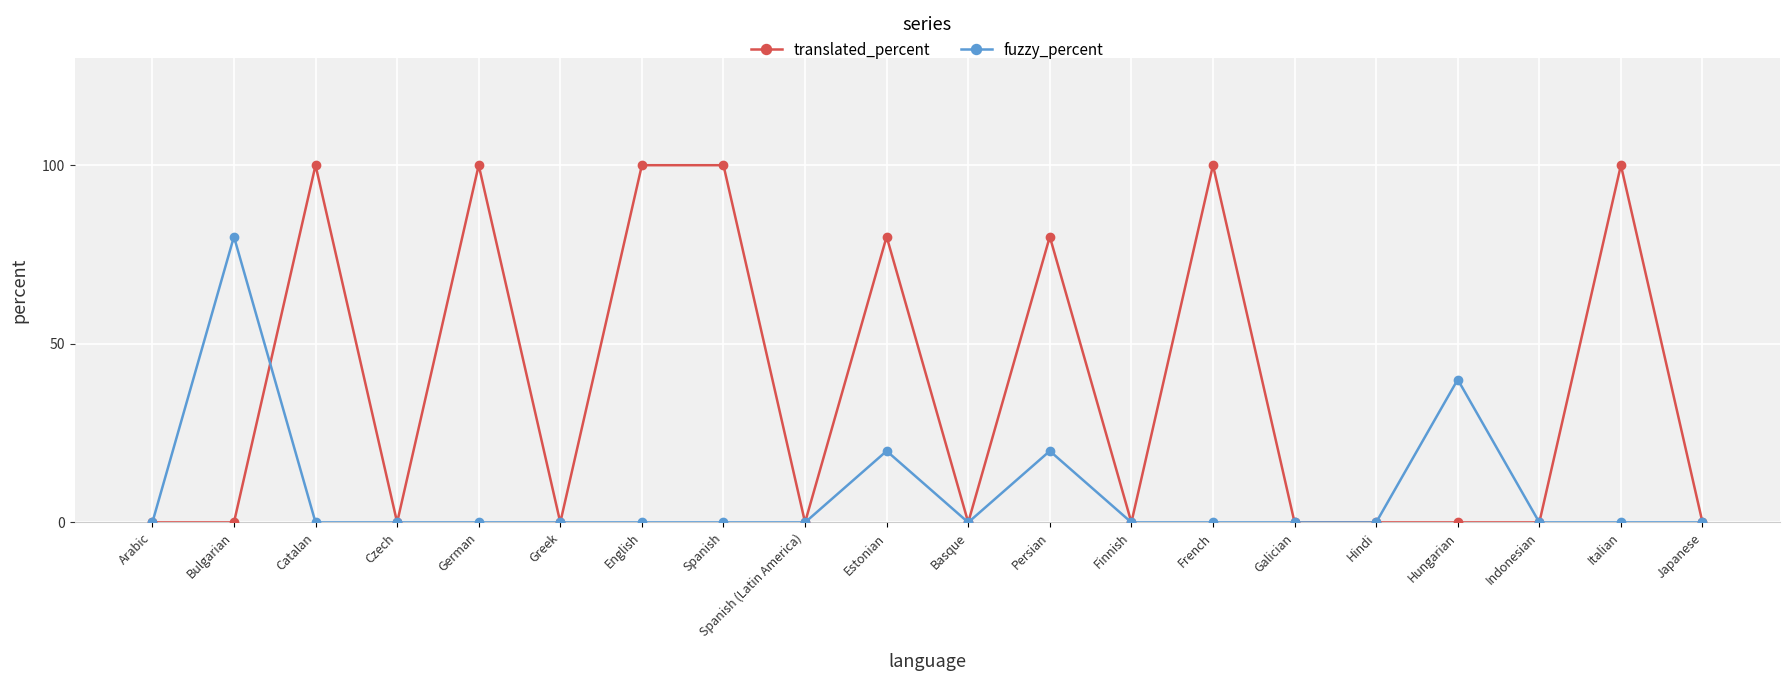

What is the greatest value displayed?

100